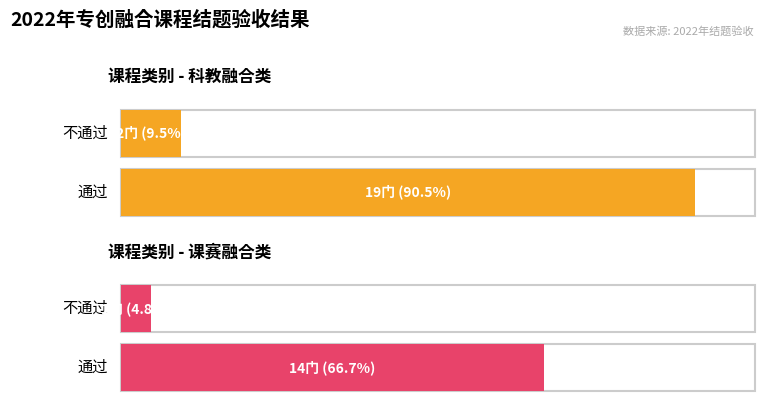

Are the bars grouped side by side (vs. stacked)?

Yes